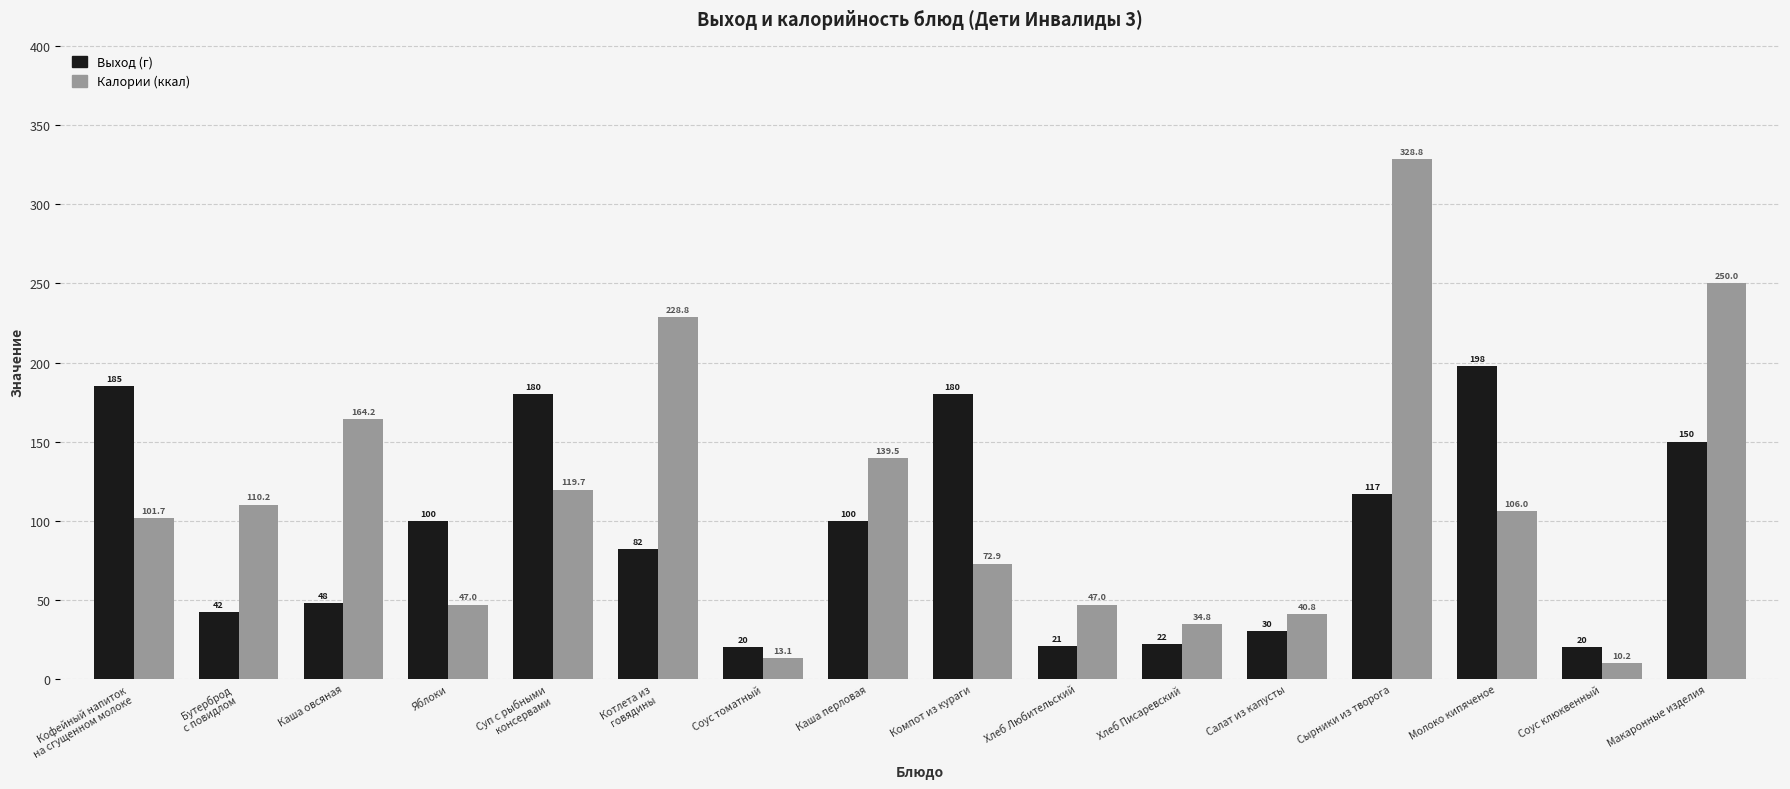

Which category has the highest value across all series?

Сырники из творога